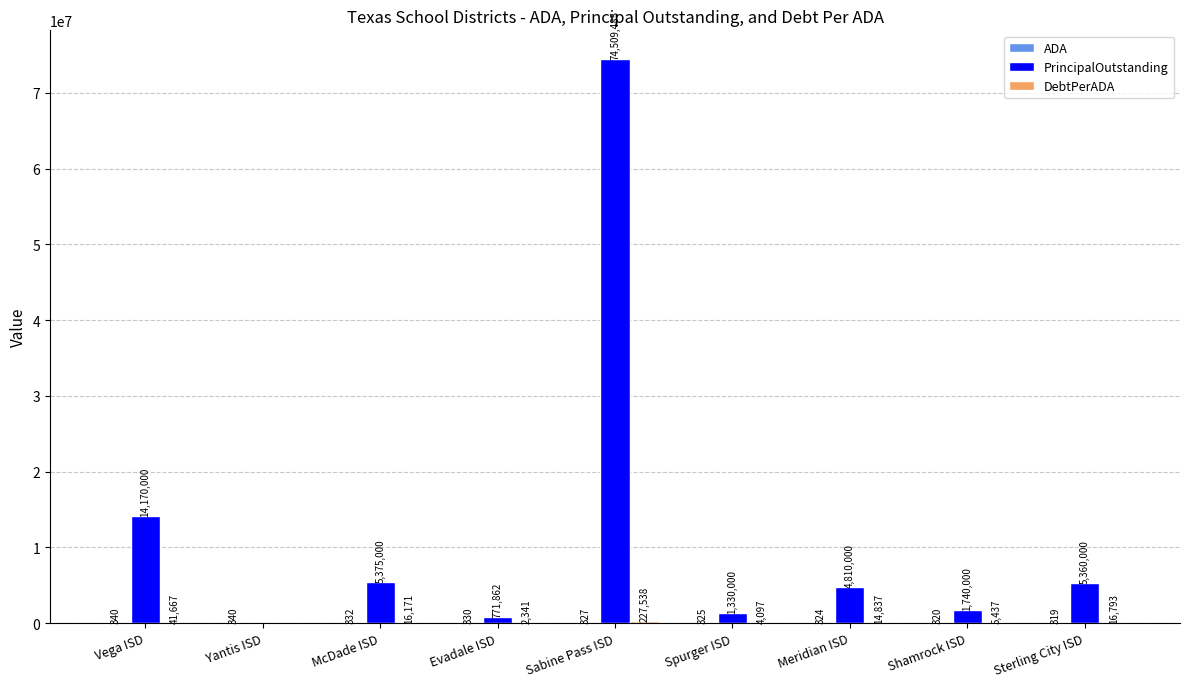

How many groups of bars are there?

9